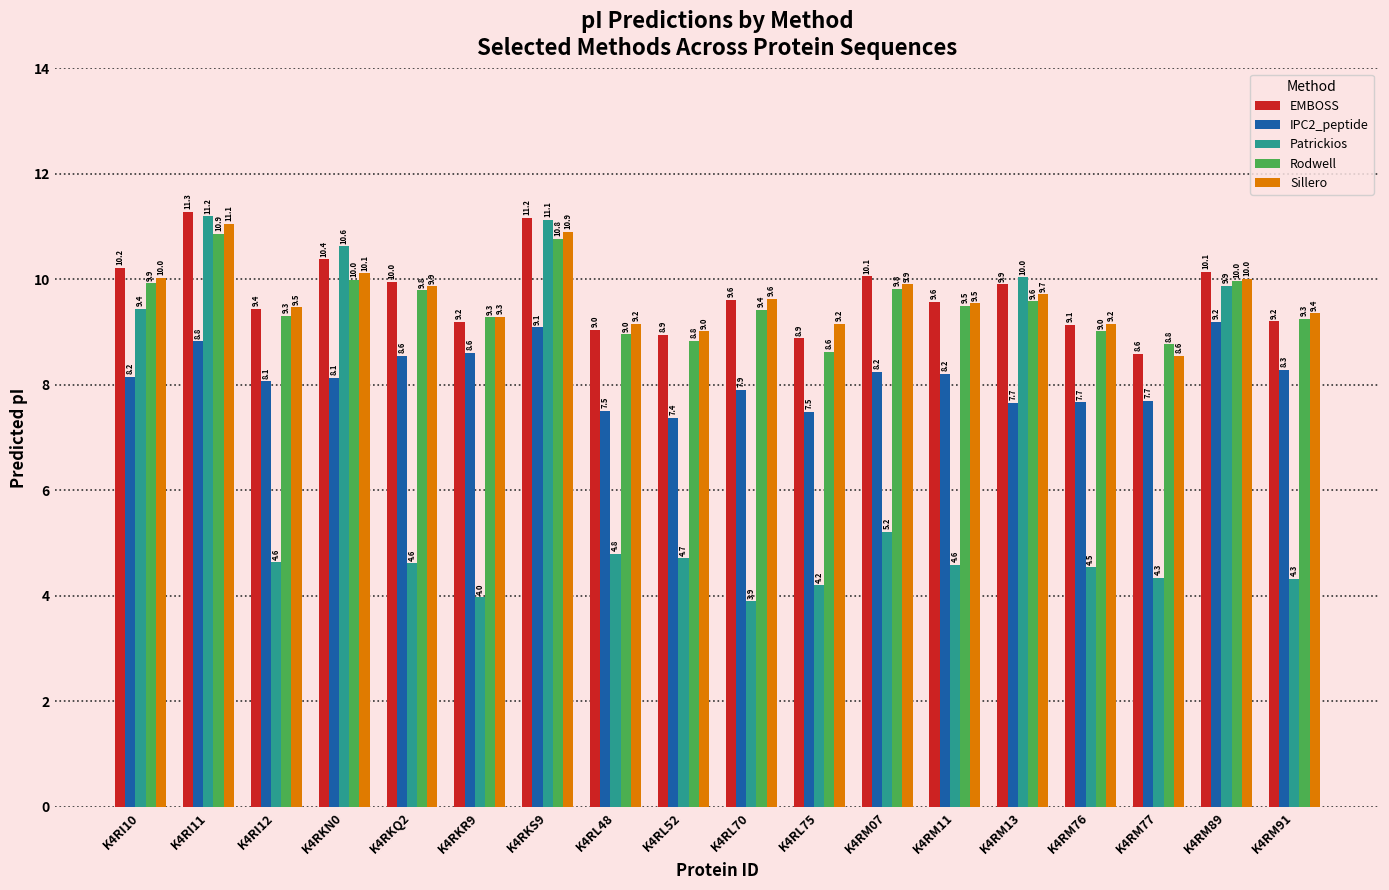

What is the smallest value displayed?

3.9